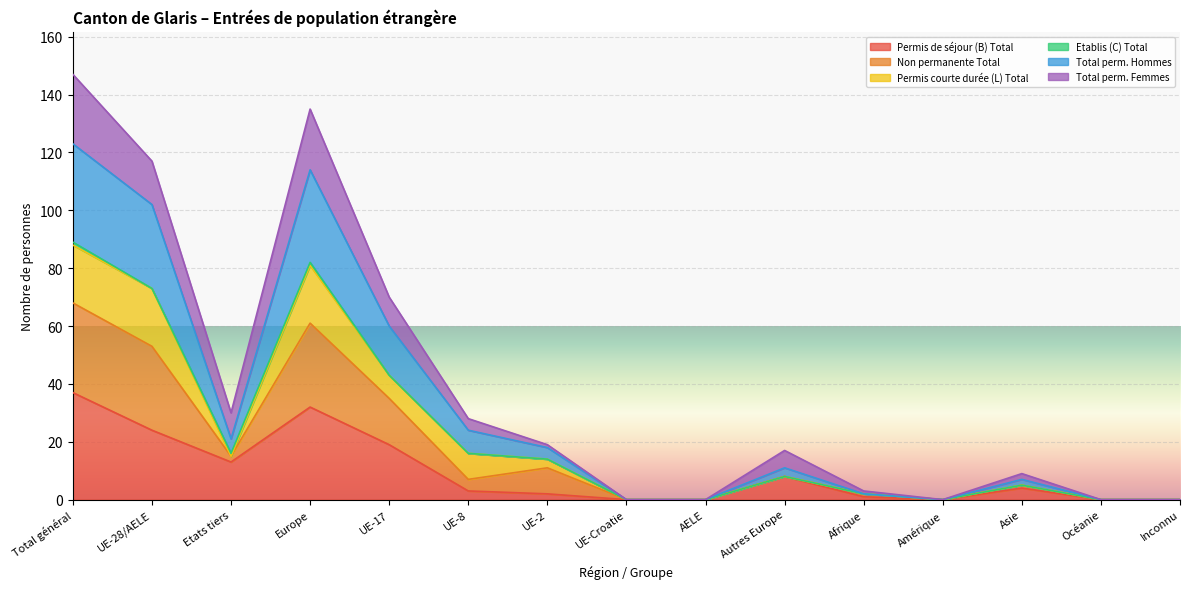

Which category has the lowest value in the Permis de séjour (B) Total series?

UE-Croatie